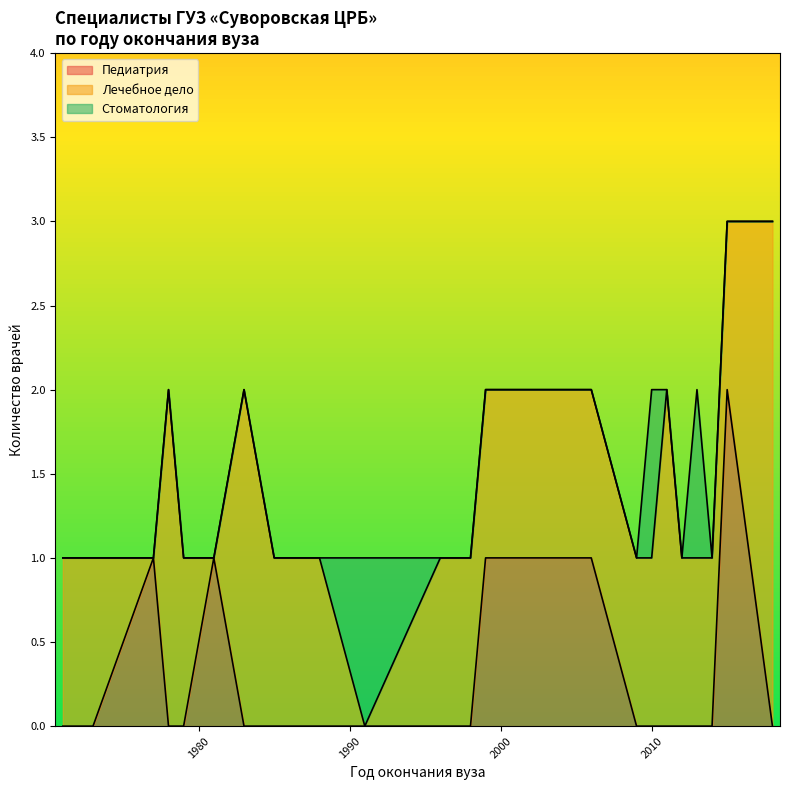

The Лечебное дело series shows 1 at 1988. True or false?

False